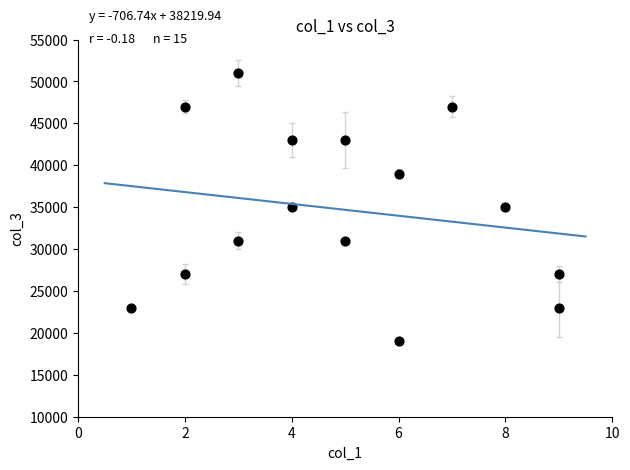

What is the range of Y values (max minus min)?

32000